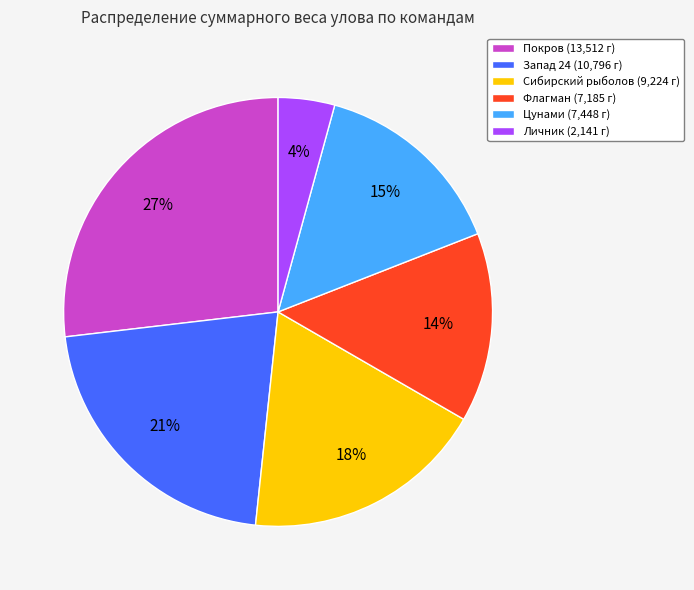

What is the largest slice in the pie chart?

Покров